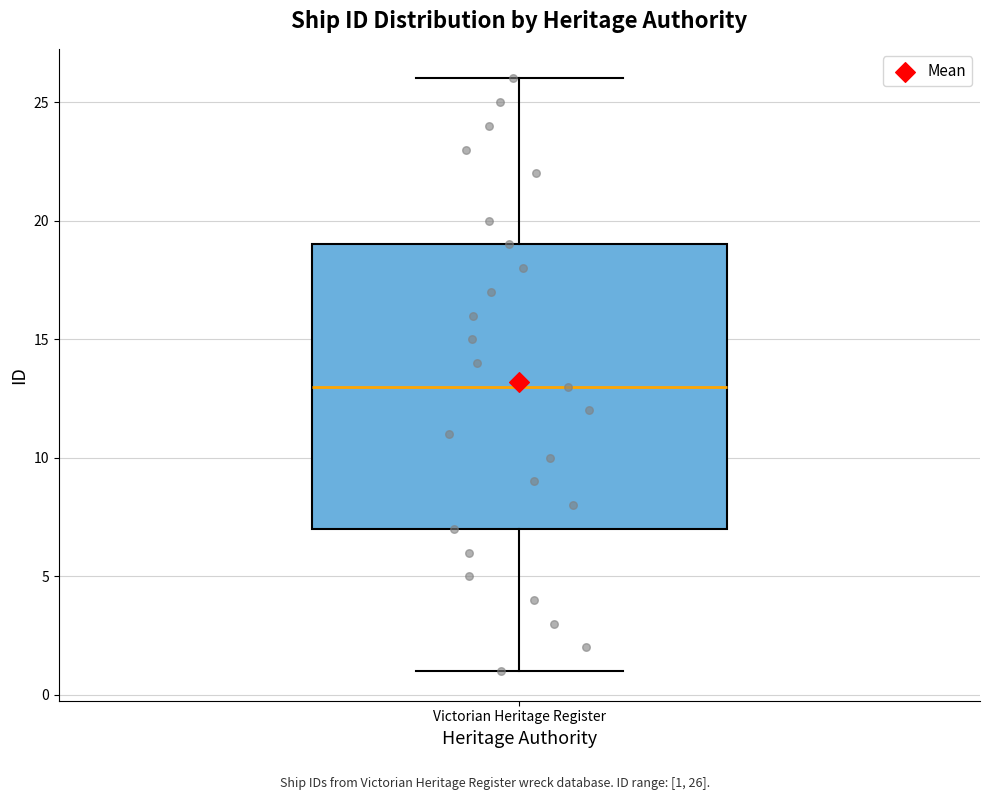

Where does the upper whisker of the box for Victorian Heritage Register end on the y-axis? The values are not printed on the chart, so give them approximately, as read against the axis.

26